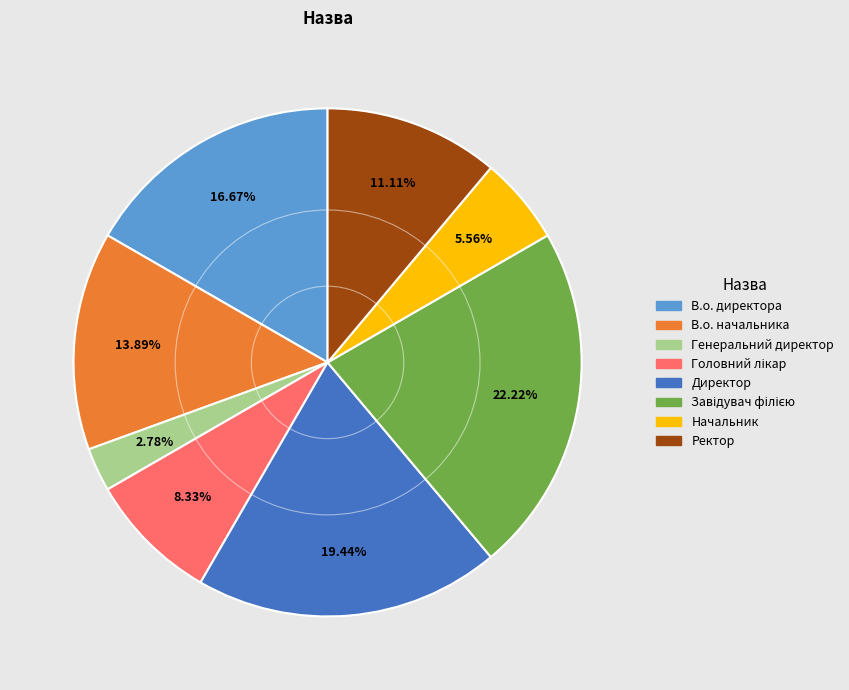

Does Начальник account for over 50% of the chart?

No